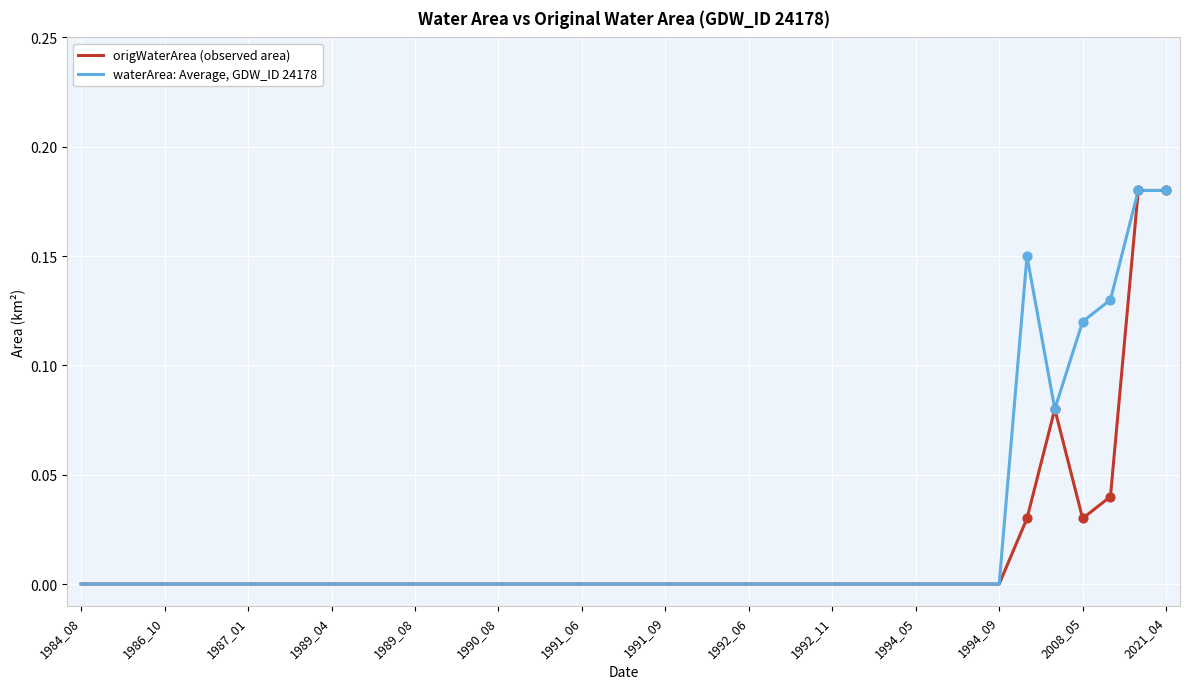

List the series in order of their overall mean, lowest first.

origWaterArea (observed area), waterArea: Average, GDW_ID 24178